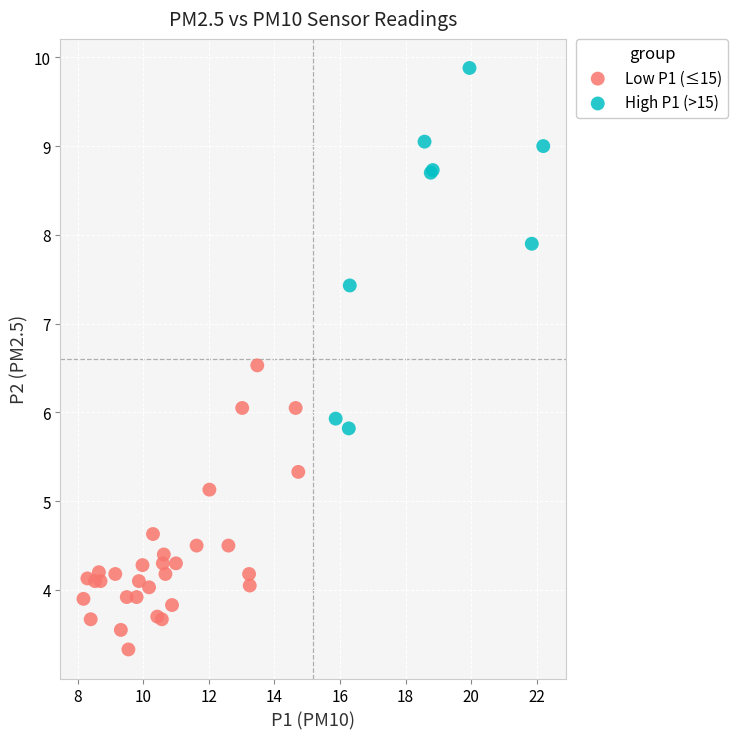

Which series has the largest Y range (max minus min)?

High P1 (>15)